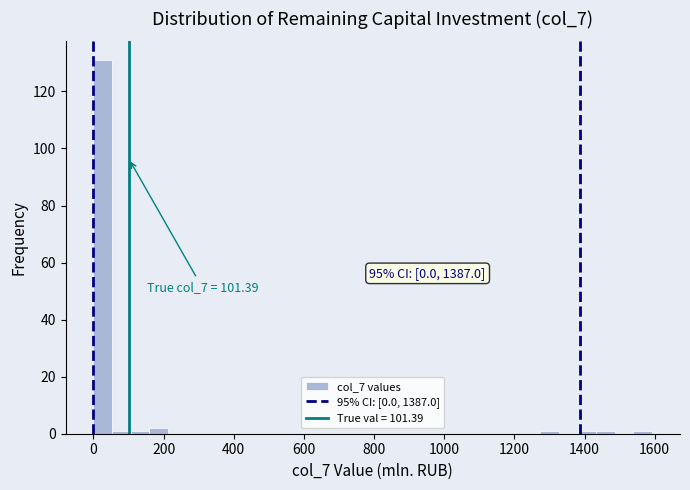

Around what value on the x-axis is the tallest bar? Give the approximate position of its centre, as read against the axis.

20